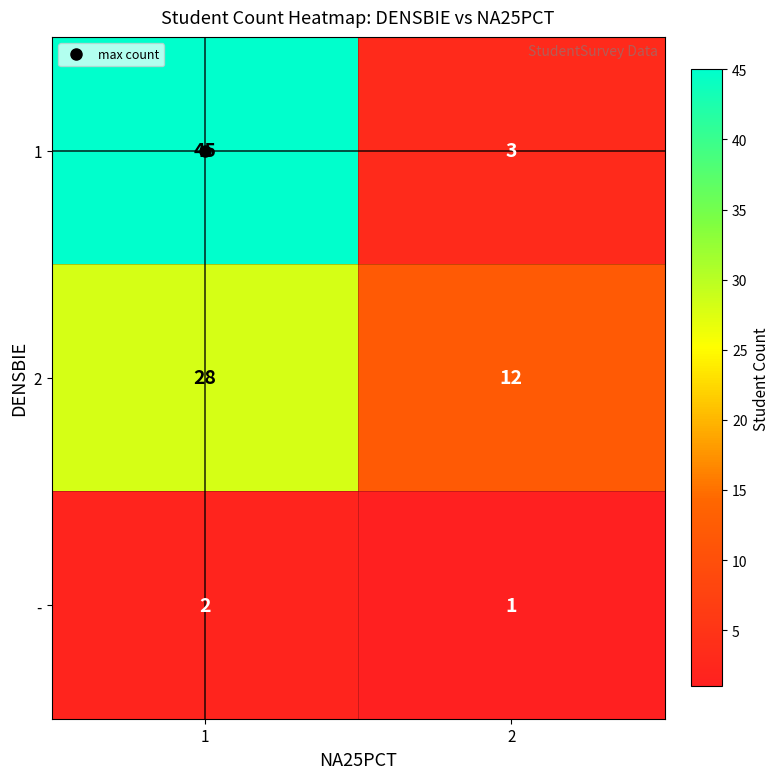

The - series shows 1 at 2. True or false?

True